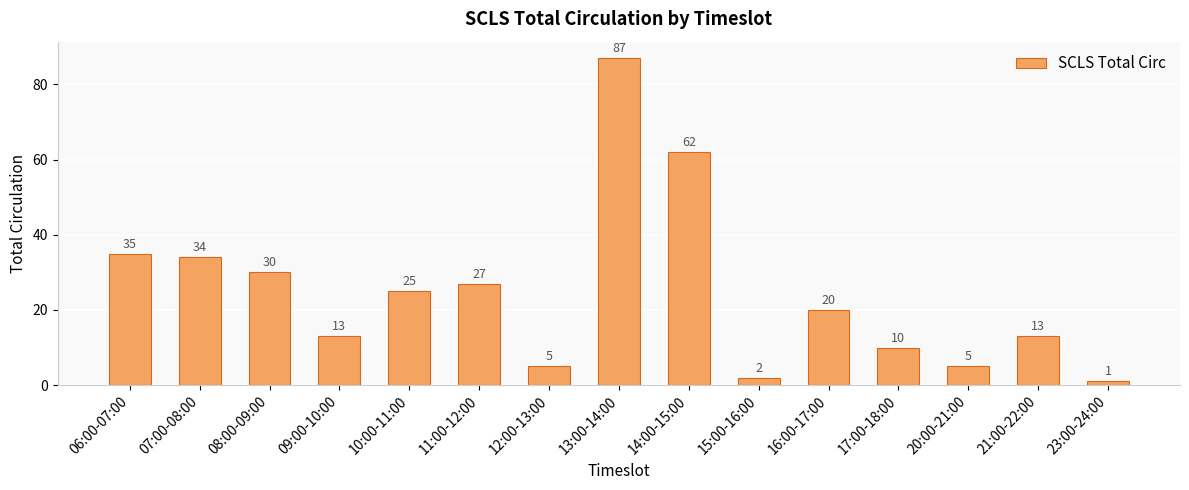

What is the sum of all values?

369